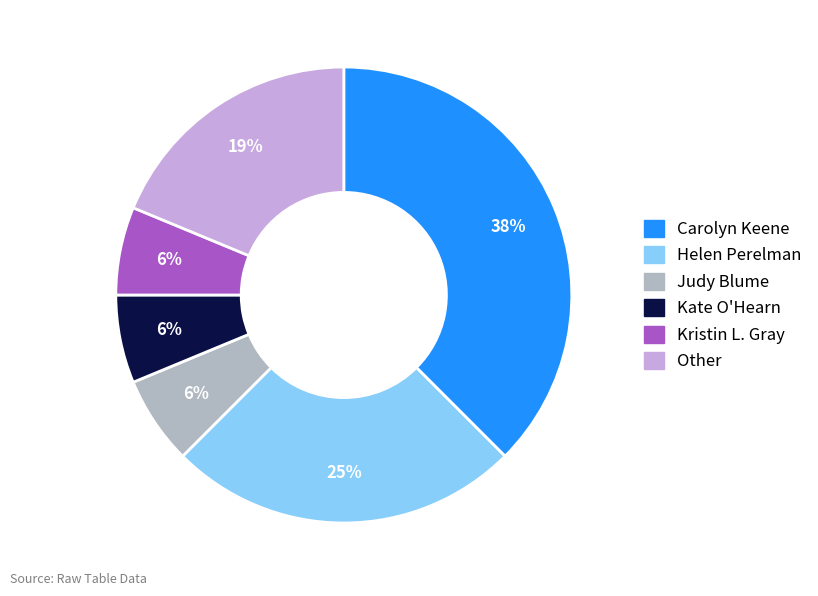

The Kate O'Hearn slice represents 1% of the pie. True or false?

False